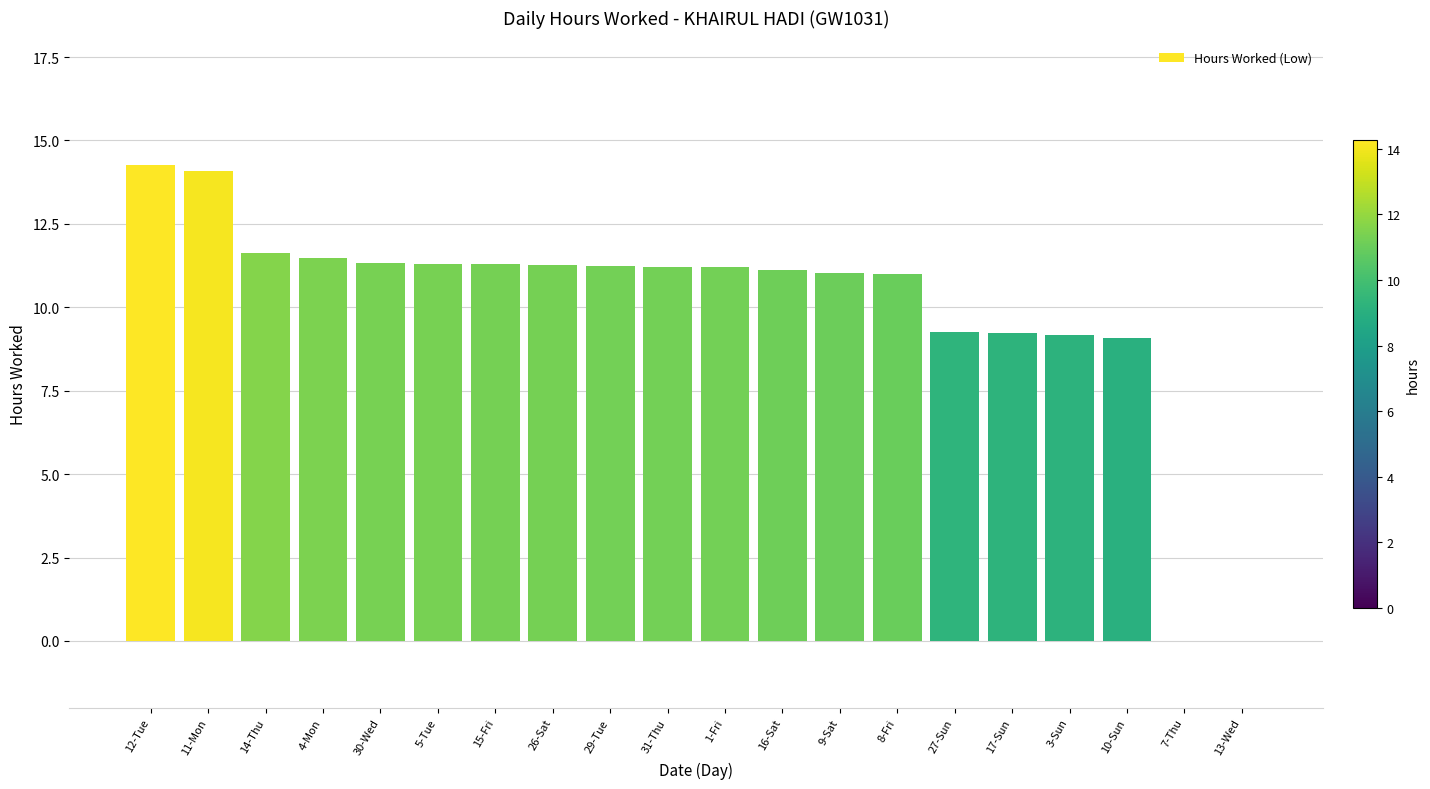

Are the bars horizontal?

No